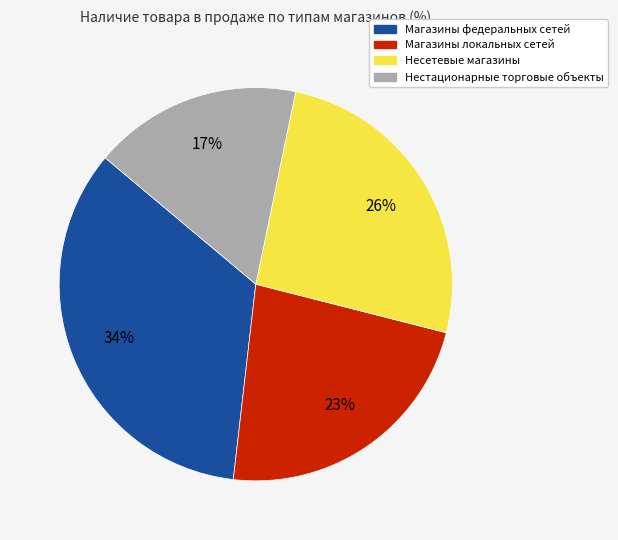

Is there any slice that represents more than half of the pie?

No